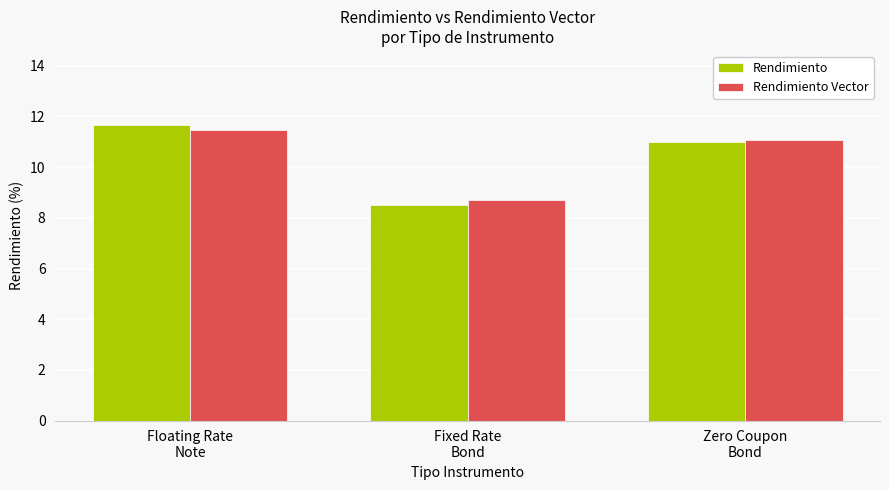

Rank the series by their maximum value, from lowest to highest.

Rendimiento Vector, Rendimiento